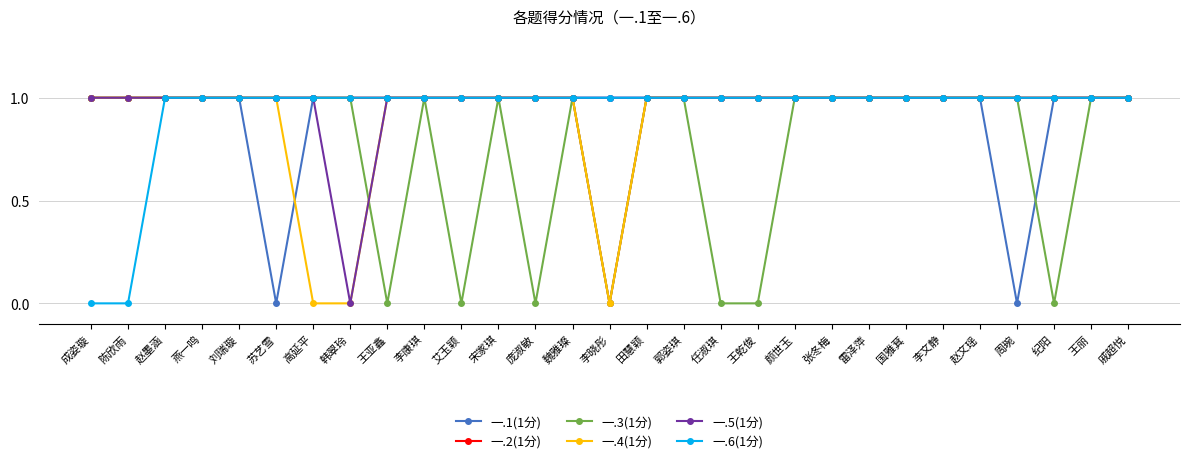

What are all the series names shown in the legend?

一.1(1分), 一.2(1分), 一.3(1分), 一.4(1分), 一.5(1分), 一.6(1分)